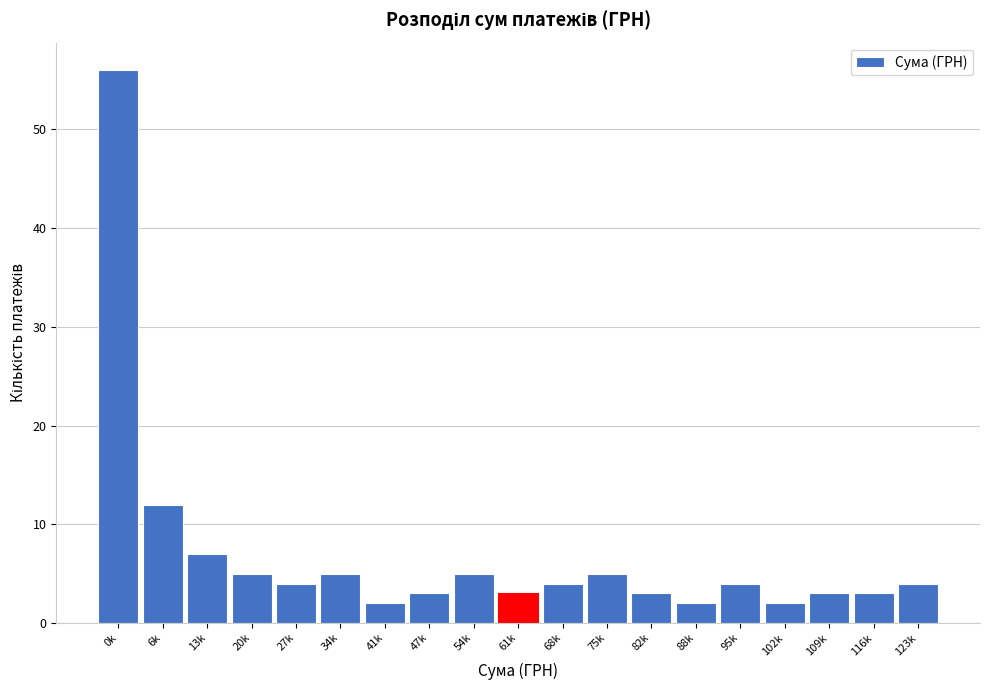

Reading left to right, extract all data points from this chart.

0k=56	6k=12	13k=7	20k=5	27k=4	34k=5	41k=2	47k=3	54k=5	61k=3	68k=4	75k=5	82k=3	88k=2	95k=4	102k=2	109k=3	116k=3	123k=4